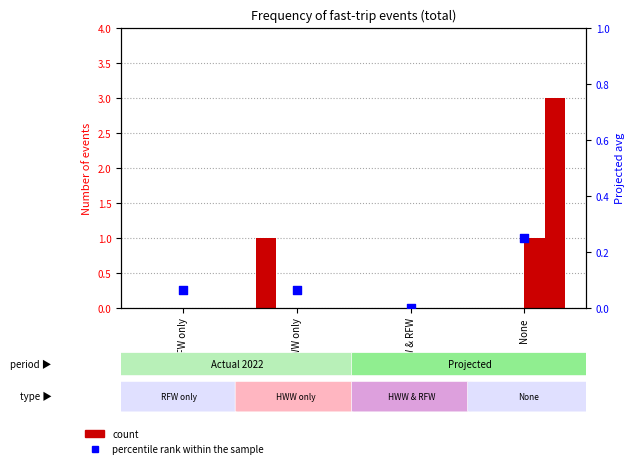

At how many categories does at least one series exceed 0?

3